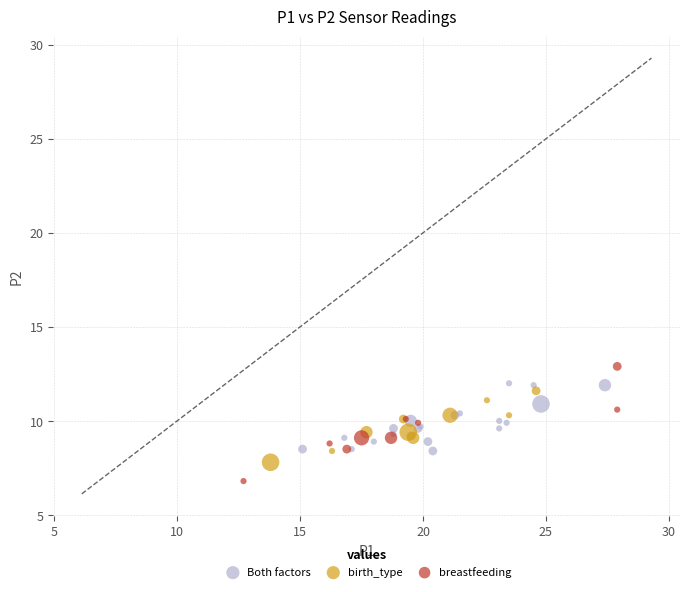

Which series has the largest Y range (max minus min)?

breastfeeding